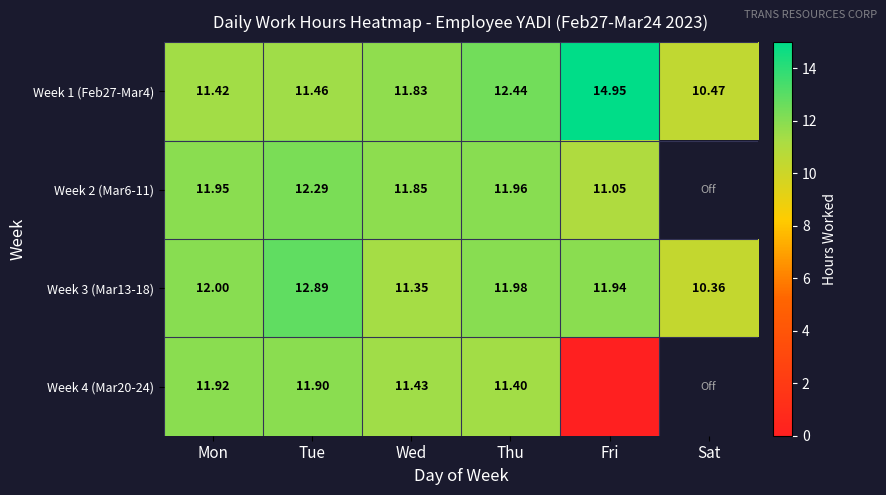

Is the value of Week 2 (Mar6-11) at Fri greater than the value of Week 3 (Mar13-18) at Tue?

No